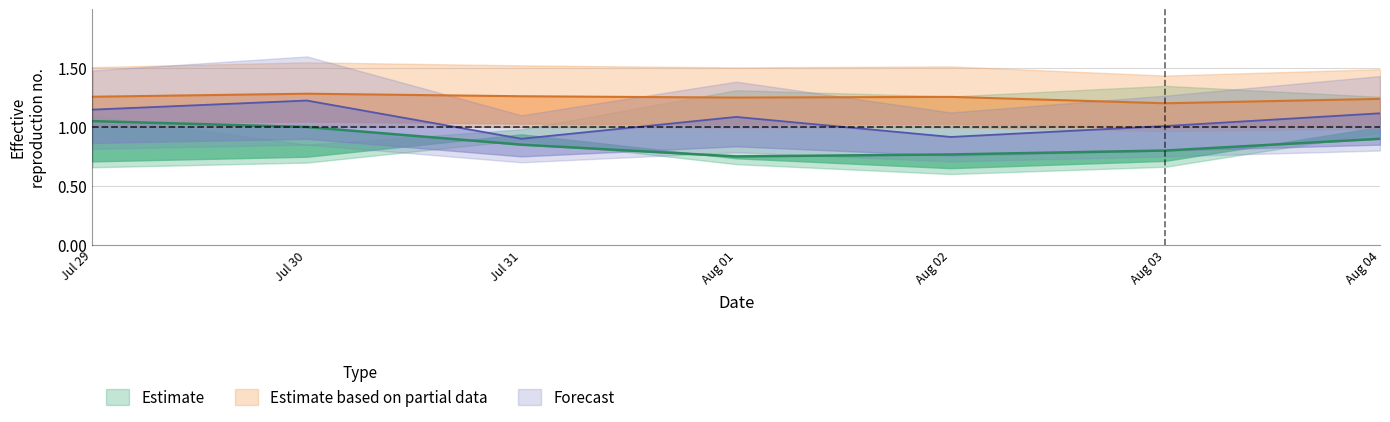

Is it true that Raffica vento - Max (m/s) equals 0.4 at Jul 31?

False